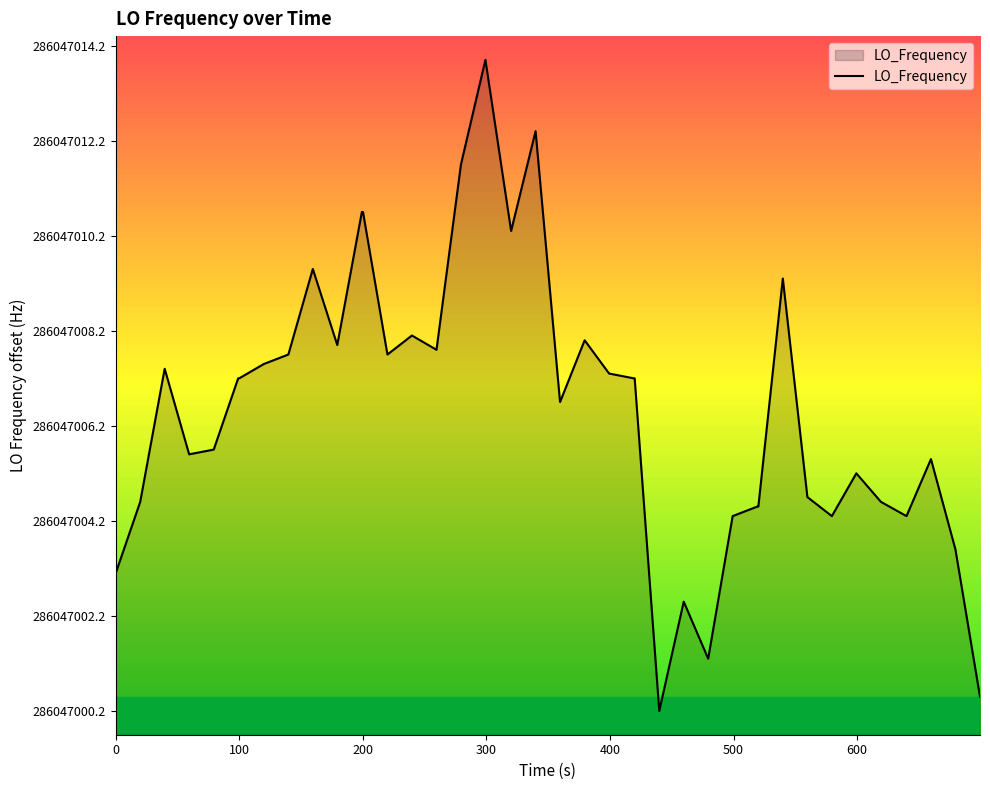

Does the chart display data point markers on the line(s)?

No